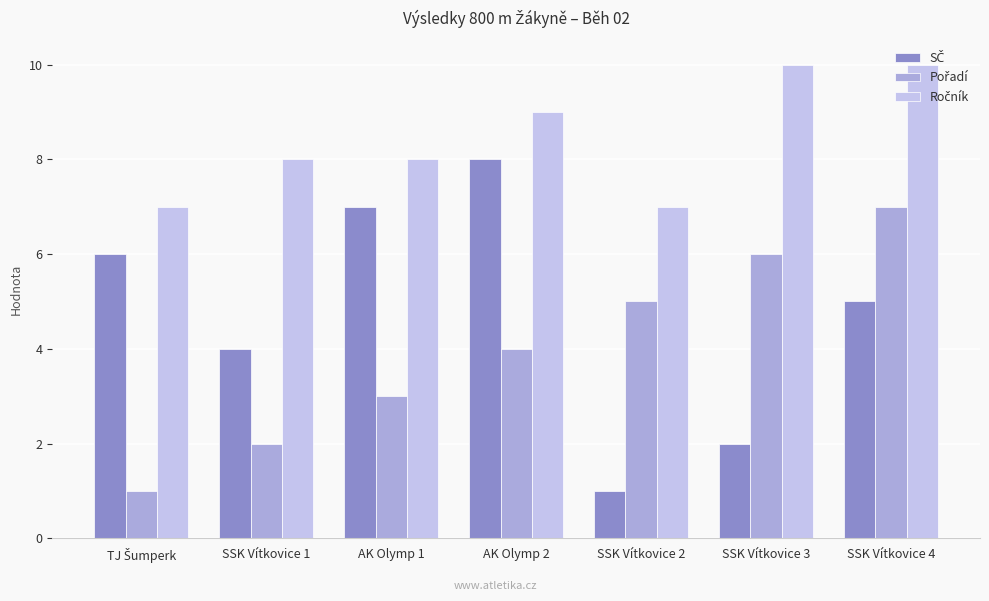

What is the spread (max minus min) of values at SSK Vítkovice 3?

8